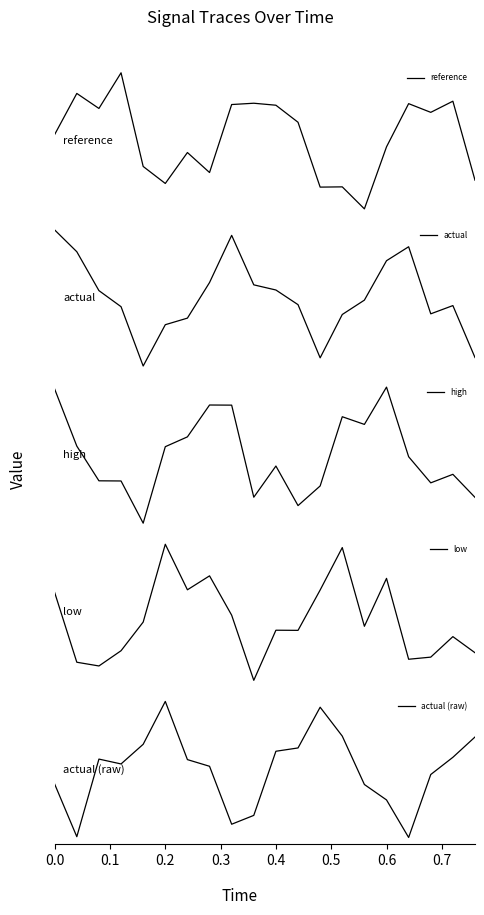

At how many categories does at least one series exceed 0?

20